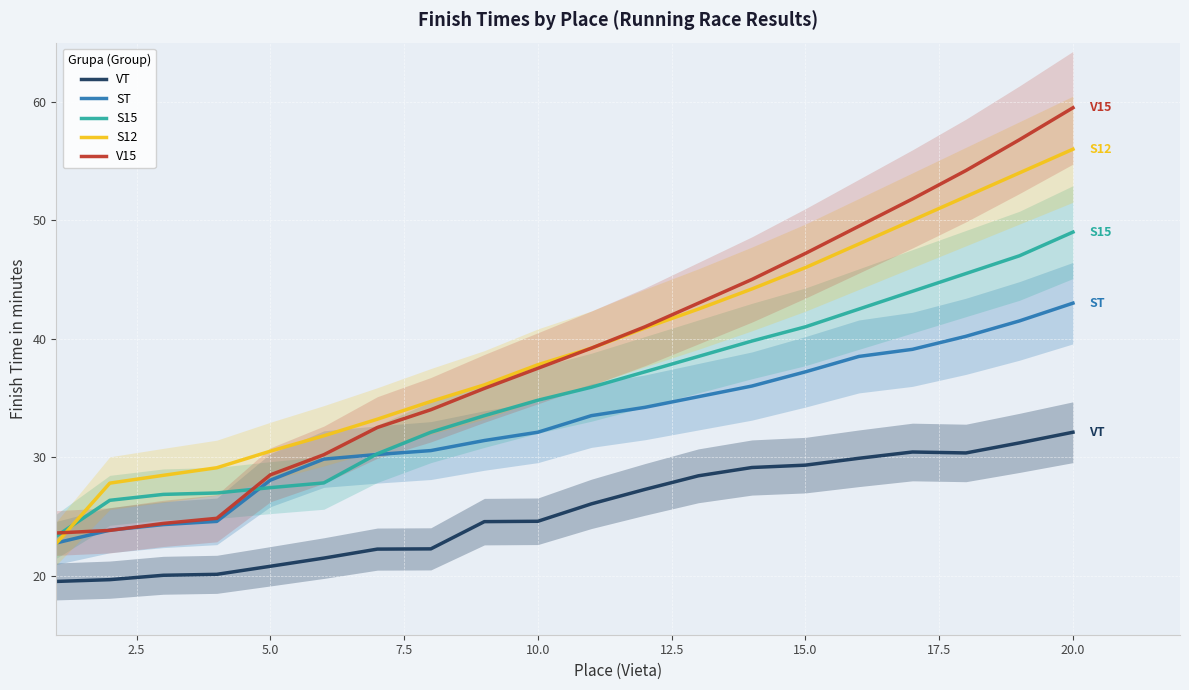

How many categories are shown in the chart?

20